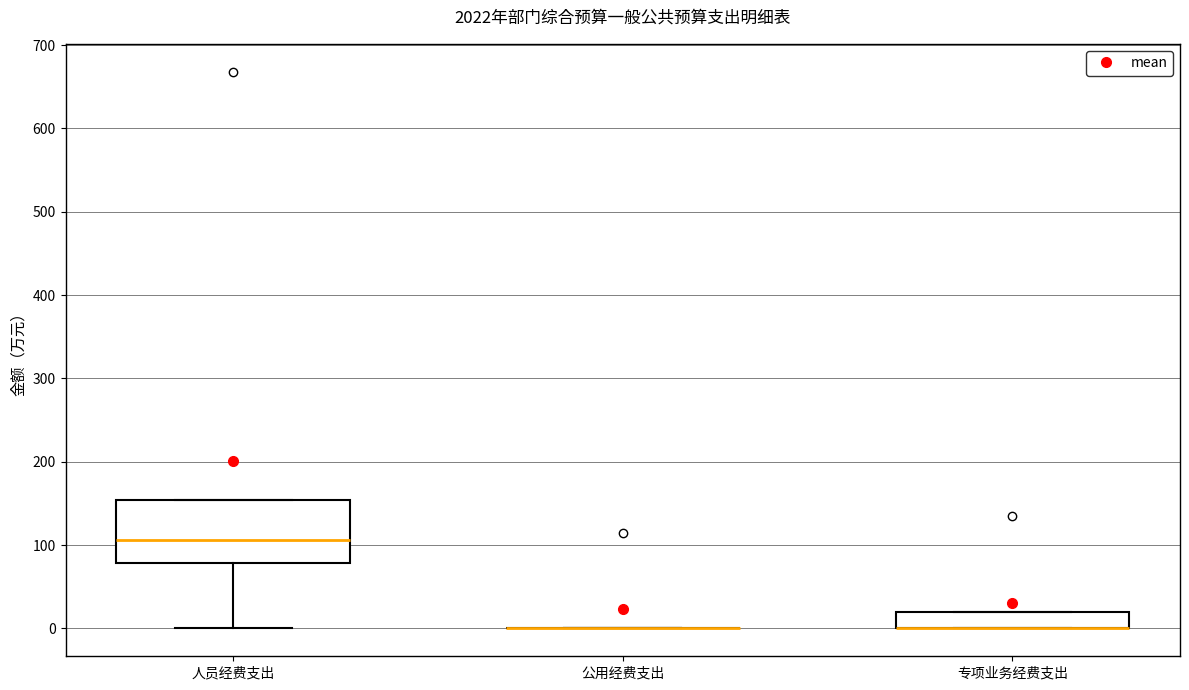

Reading left to right, transcribe this box plot: for each box, give where its median line is, the range the box spans, and where its two whiskers end, as read against the y-axis. The values are not printed on the chart, so give them approximately, as read against the axis.

人员经费支出: median 110, box 80 to 150, whiskers 0 to 150
公用经费支出: box collapsed to a line at 0, whiskers 0 to 0
专项业务经费支出: median 0 (drawn on the box's lower edge), box 0 to 20, whiskers 0 to 20